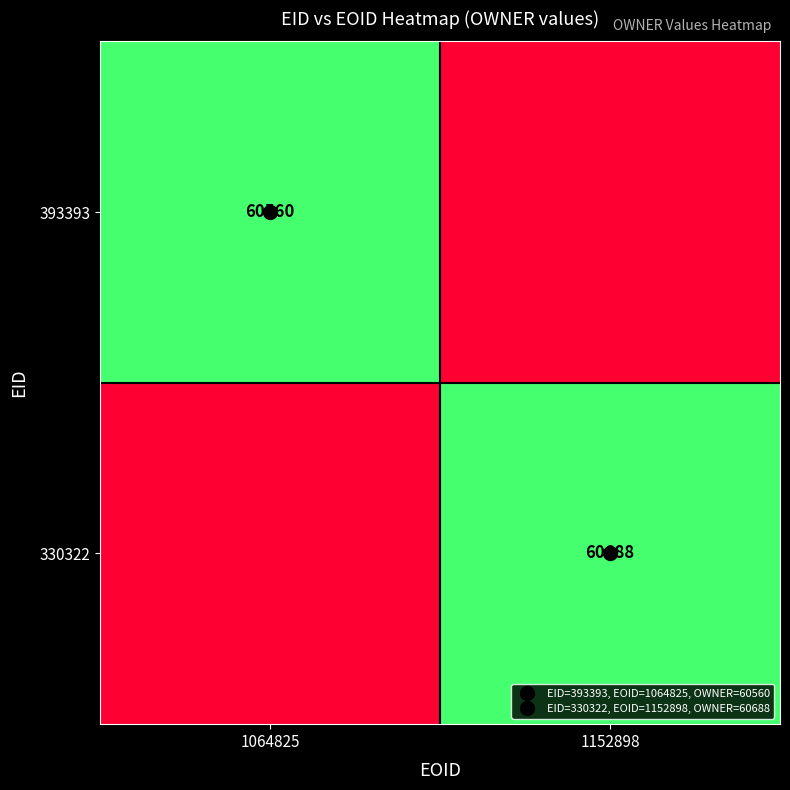

At which category does the chart reach its minimum across all series?

1152898